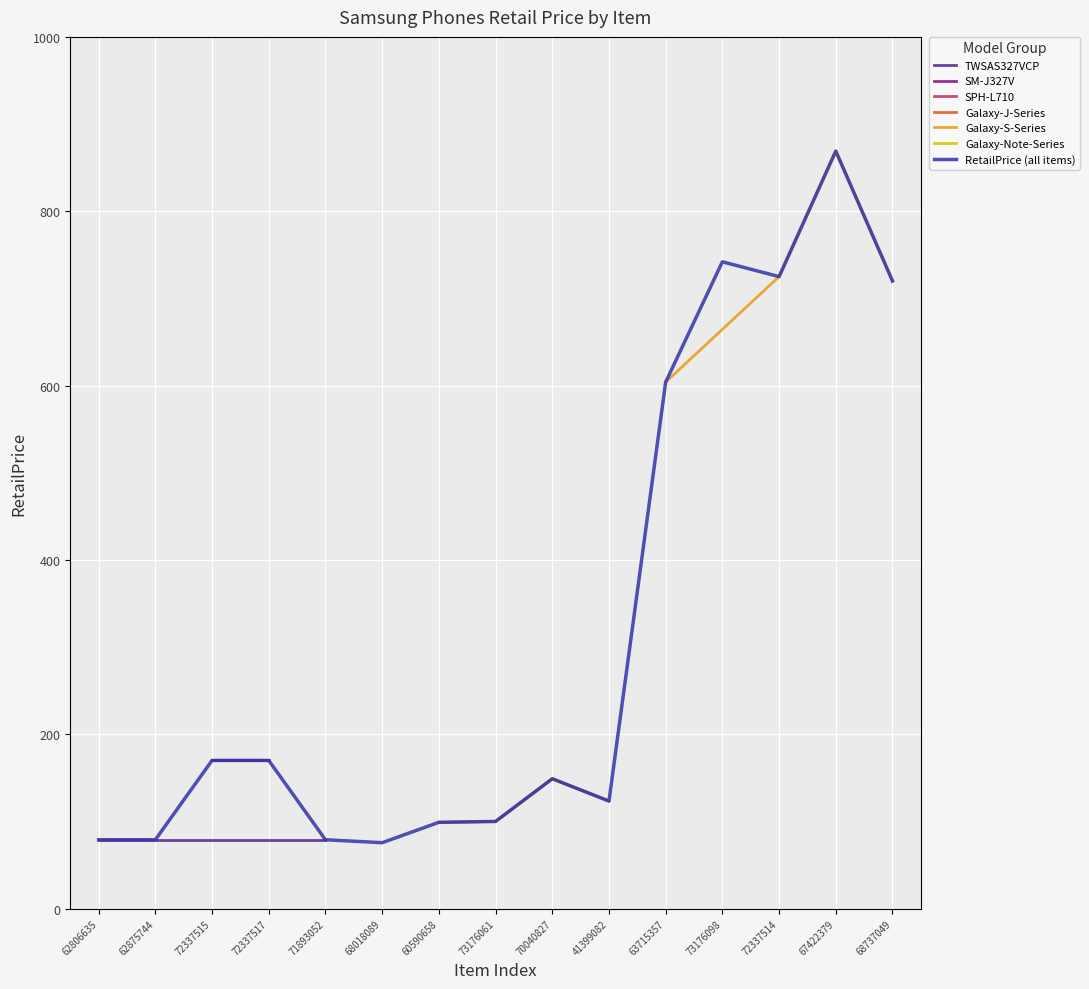

What is the change in value from 62806635 to 67422379?

+790.0